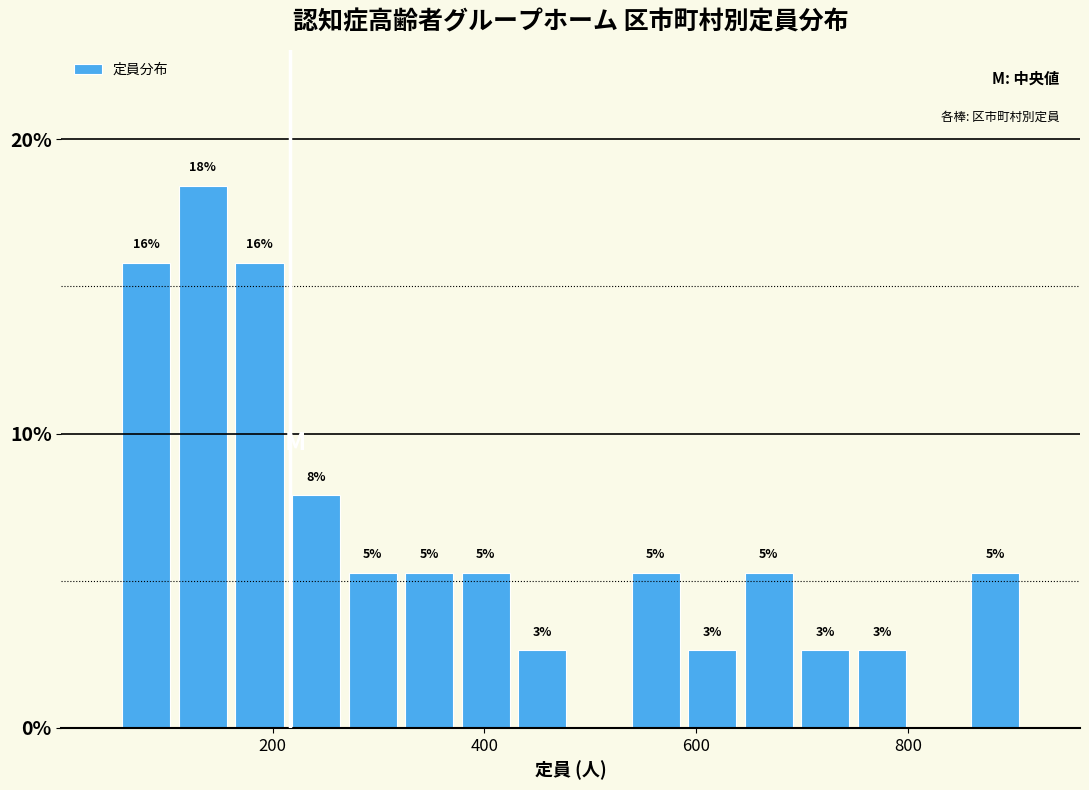

Read against the x-axis, roughly where is the centre of the tallest bar?

140